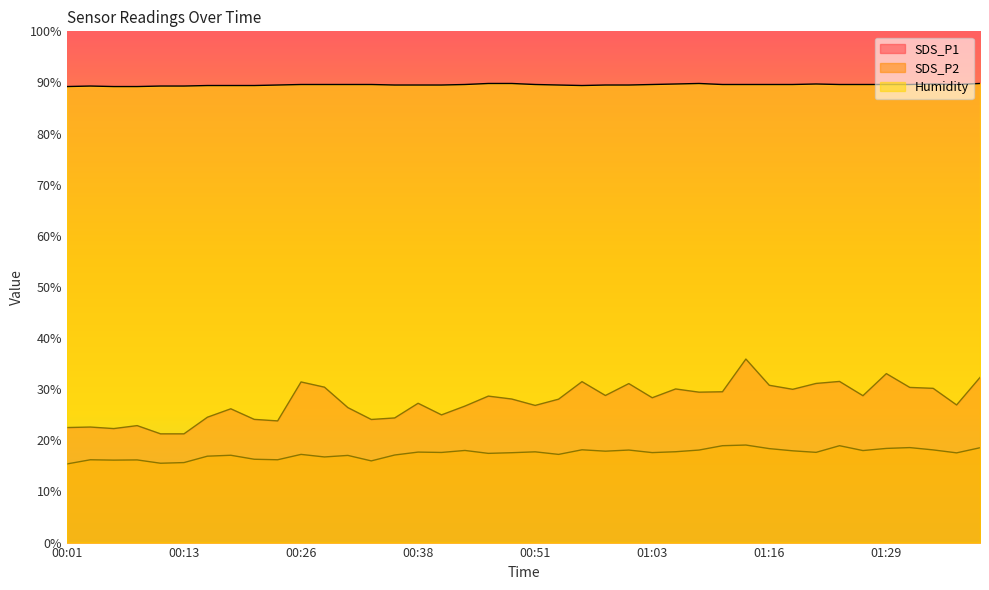

At how many categories does at least one series exceed 80?

40